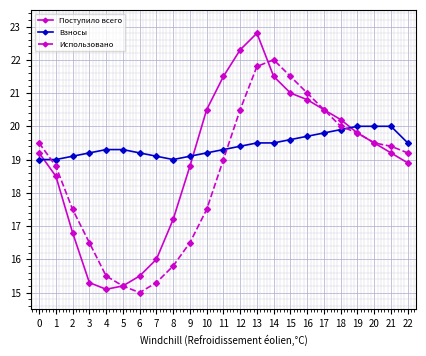

Is the value of Использовано at 8 greater than the value of Взносы at 13?

No